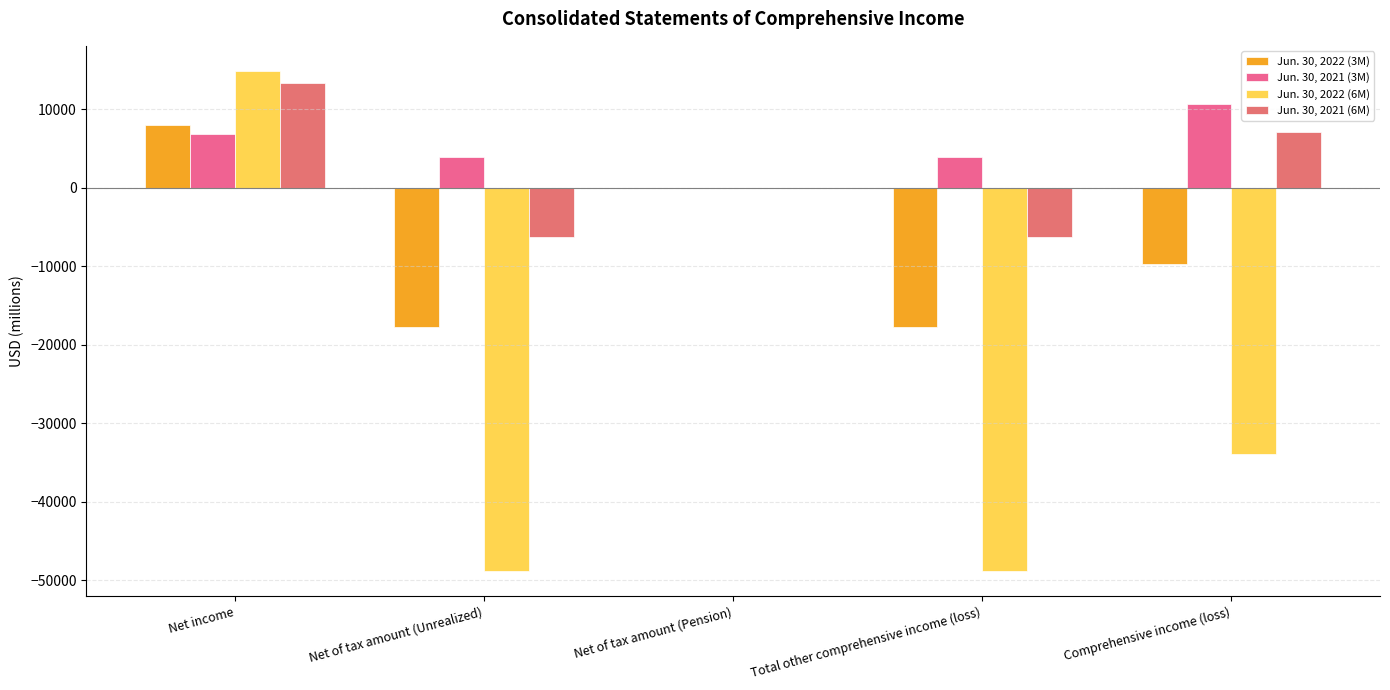

True or false: Jun. 30, 2021 (6M) has a value of -6260 at Net of tax amount (Unrealized).

True